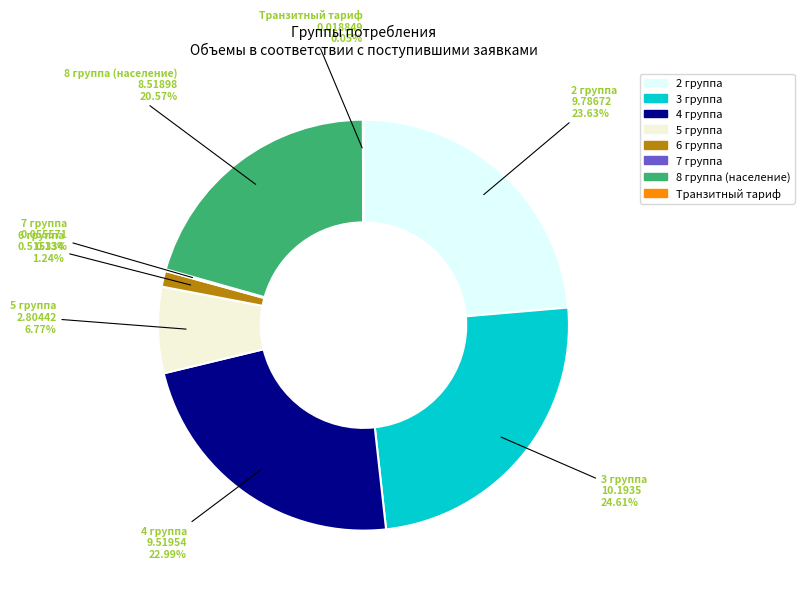

Is there any slice that represents more than half of the pie?

No